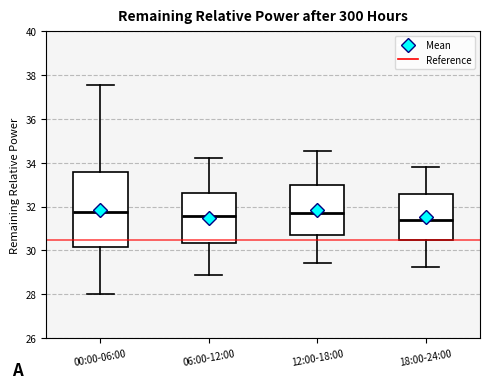

Reading left to right, transcribe this box plot: for each box, give where its median line is, the range the box spans, and where its two whiskers end, as read against the y-axis. The values are not printed on the chart, so give them approximately, as read against the axis.

00:00-06:00: median 31.8, box 30.2 to 33.6, whiskers 28.0 to 37.6
06:00-12:00: median 31.6, box 30.4 to 32.6, whiskers 29.0 to 34.2
12:00-18:00: median 31.8, box 30.8 to 33.0, whiskers 29.4 to 34.6
18:00-24:00: median 31.4, box 30.4 to 32.6, whiskers 29.2 to 33.8